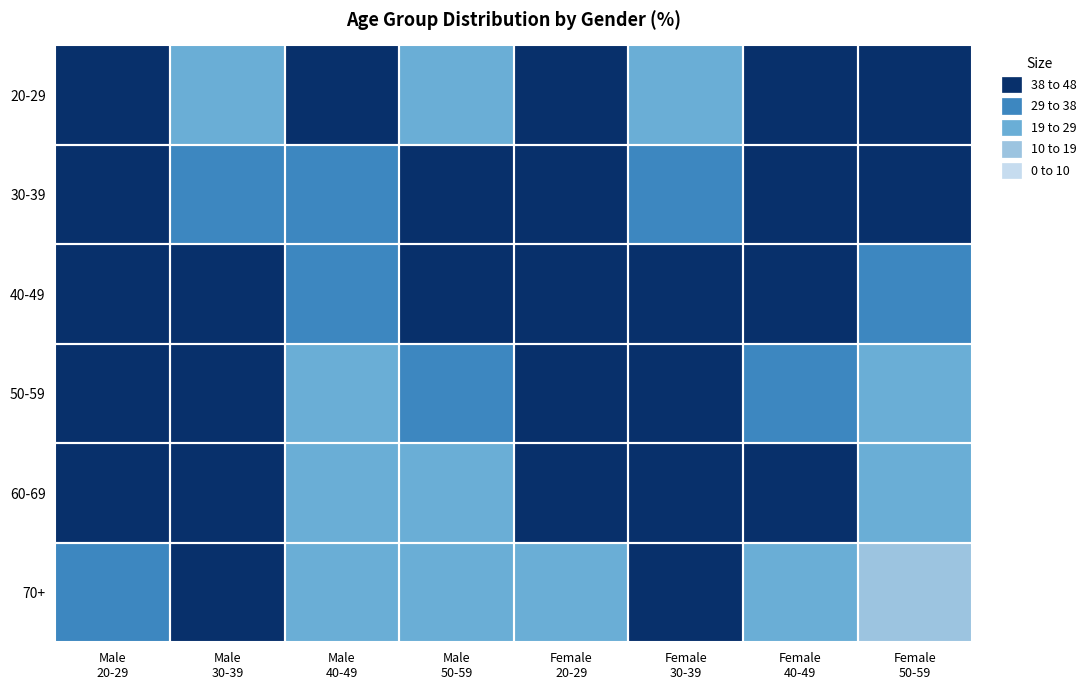

Reading left to right, extract all data points from this chart.

20-29: Male
20-29=61.1	Male
30-39=27.3	Male
40-49=54.5	Male
50-59=28.3	Female
20-29=59.5	Female
30-39=28.5	Female
40-49=46.7	Female
50-59=40.1
30-39: Male
20-29=58.1	Male
30-39=30.0	Male
40-49=37.1	Male
50-59=40.8	Female
20-29=46.9	Female
30-39=29.9	Female
40-49=38.3	Female
50-59=41.1
40-49: Male
20-29=57.1	Male
30-39=41.3	Male
40-49=30.2	Male
50-59=42.3	Female
20-29=49.9	Female
30-39=38.3	Female
40-49=41.7	Female
50-59=34.7
50-59: Male
20-29=55.7	Male
30-39=46.1	Male
40-49=27.8	Male
50-59=32.5	Female
20-29=50.4	Female
30-39=50.9	Female
40-49=37.0	Female
50-59=27.3
60-69: Male
20-29=48.6	Male
30-39=47.8	Male
40-49=26.7	Male
50-59=24.4	Female
20-29=44.6	Female
30-39=53.6	Female
40-49=38.6	Female
50-59=24.6
70+: Male
20-29=32.9	Male
30-39=46.9	Male
40-49=23.8	Male
50-59=20.6	Female
20-29=27.8	Female
30-39=42.8	Female
40-49=28.1	Female
50-59=18.6